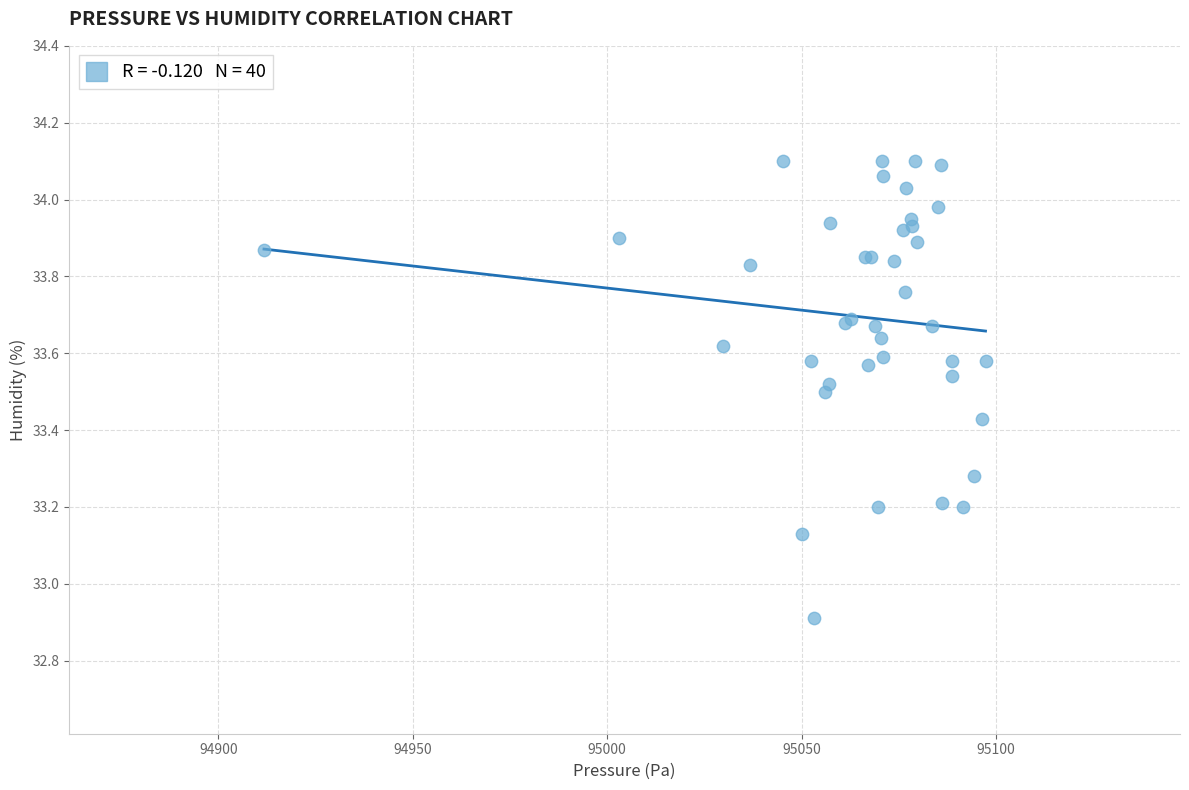

What Y value in the scatter plot is closest to 33?

32.9